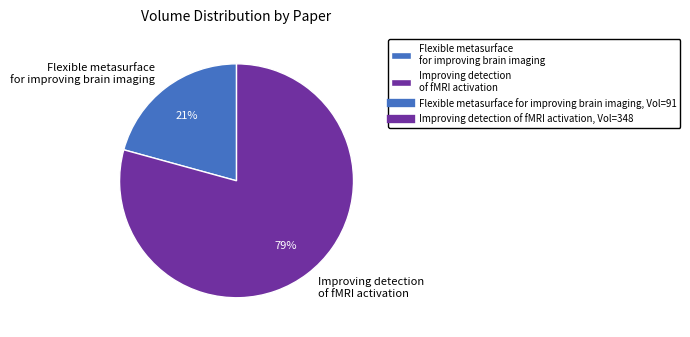

Which slice is the smallest?

Flexible metasurface for improving brain imaging